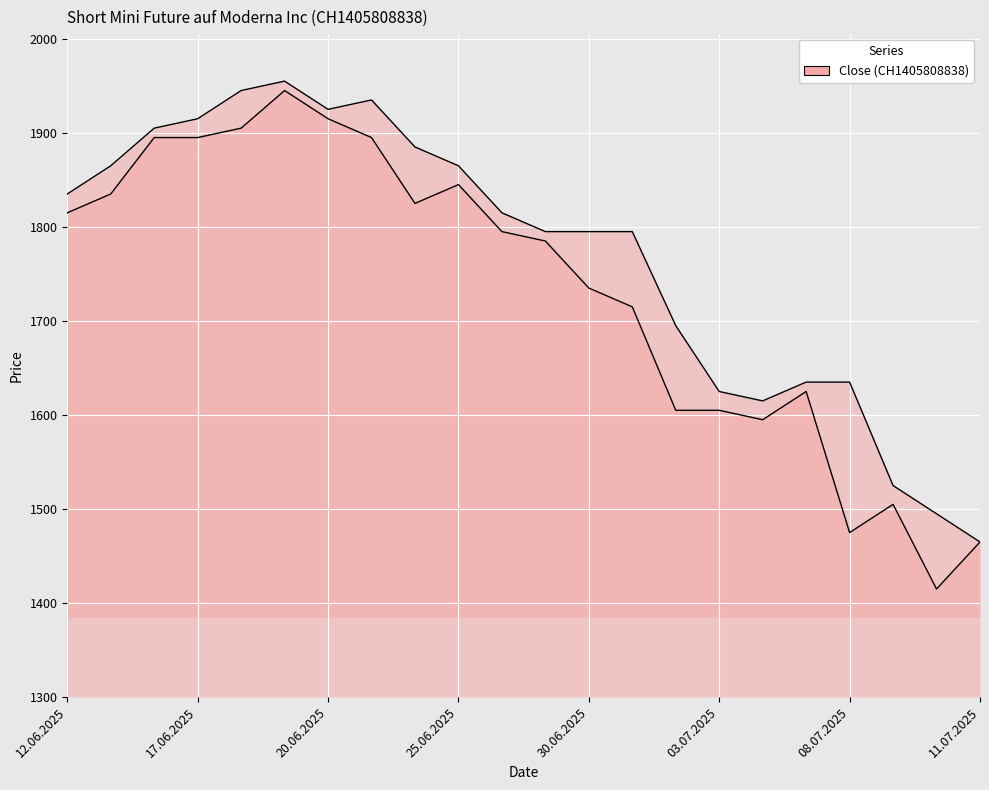

True or false: Low has a value of 2442 at 26.06.2025.

False